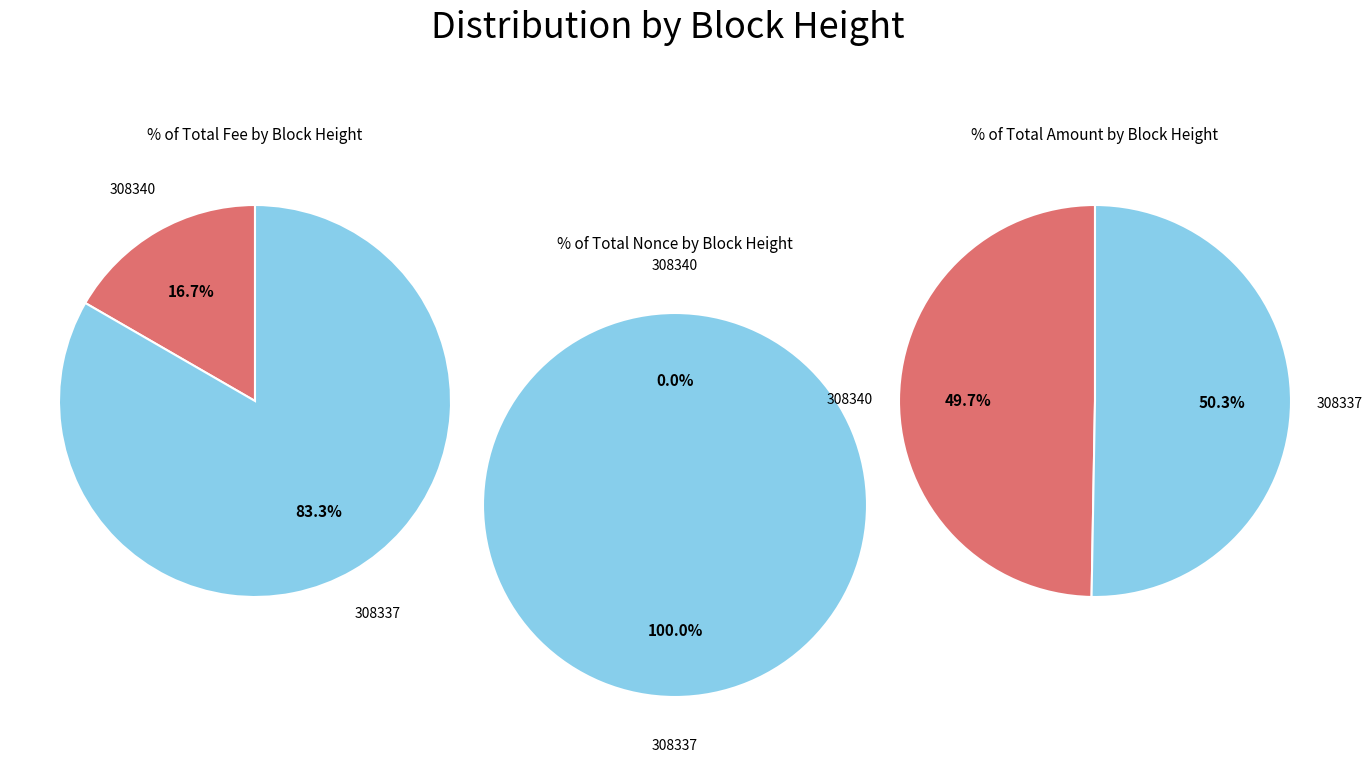

What percentage do 308337 and 308340 together represent?

100.0%